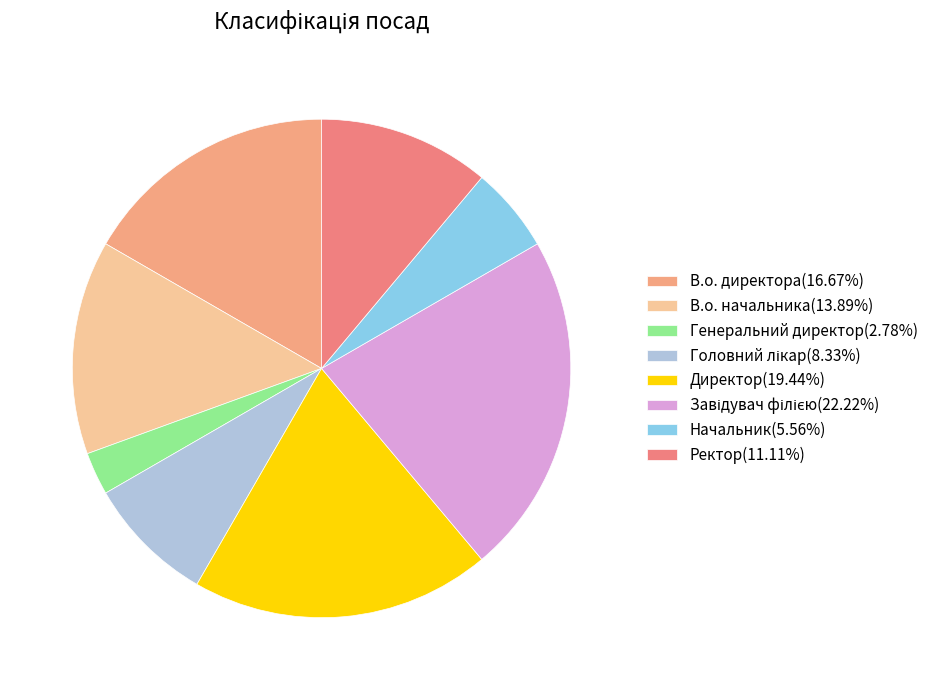

Between Начальник and В.о. директора, which is larger?

В.о. директора